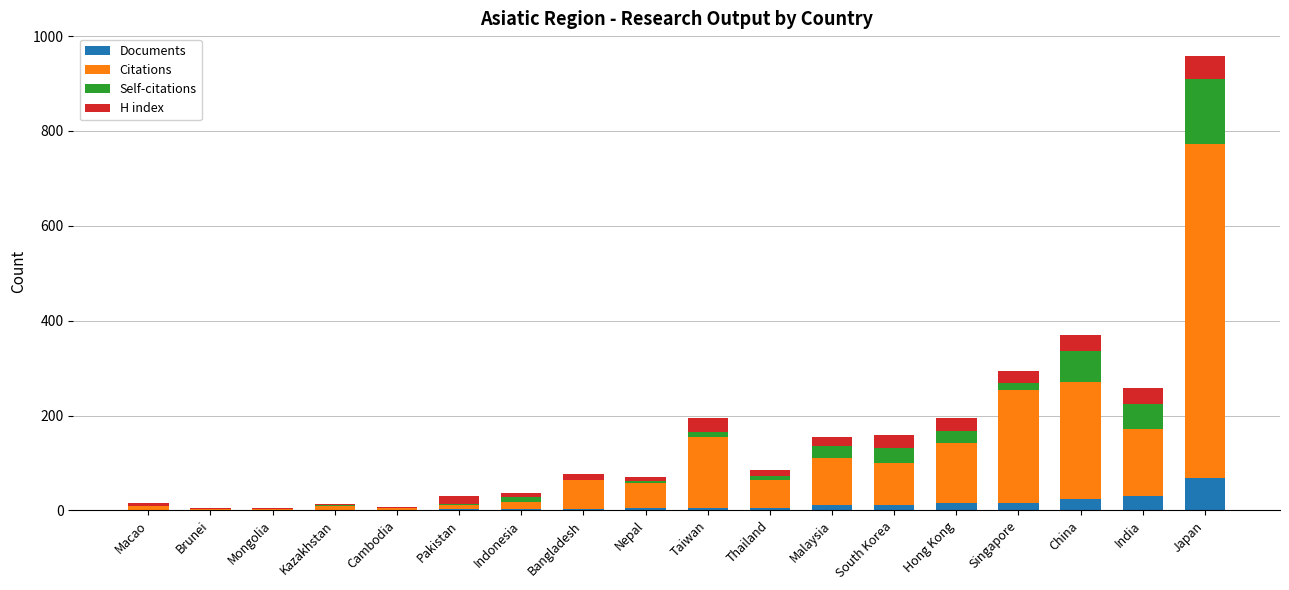

At which category is the sum across all series the highest?

Japan